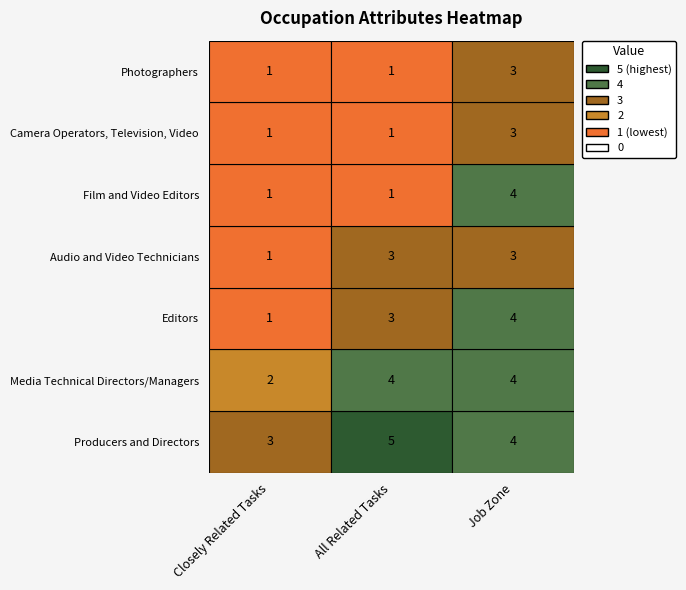

True or false: Film and Video Editors has a value of 4 at Job Zone.

True